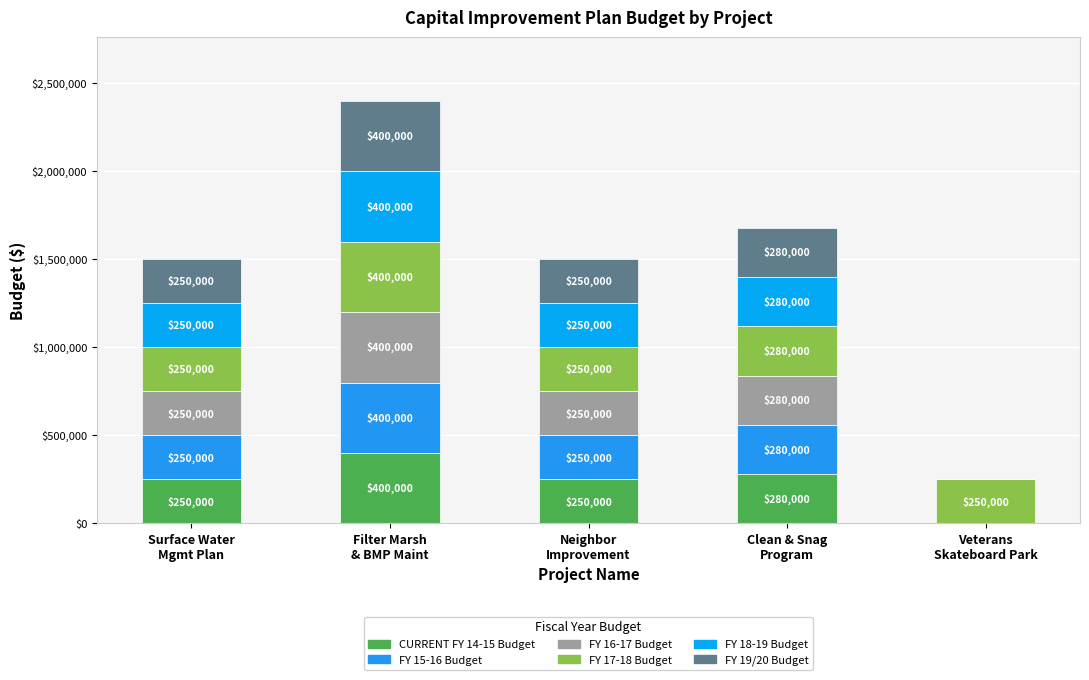

The FY 16-17 Budget series shows 400000 at Filter Marsh
& BMP Maint. True or false?

True